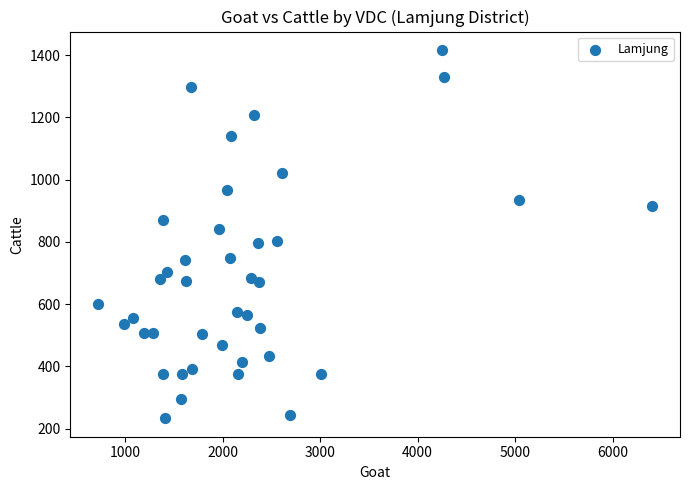

What is the range of X values (max minus min)?

5685